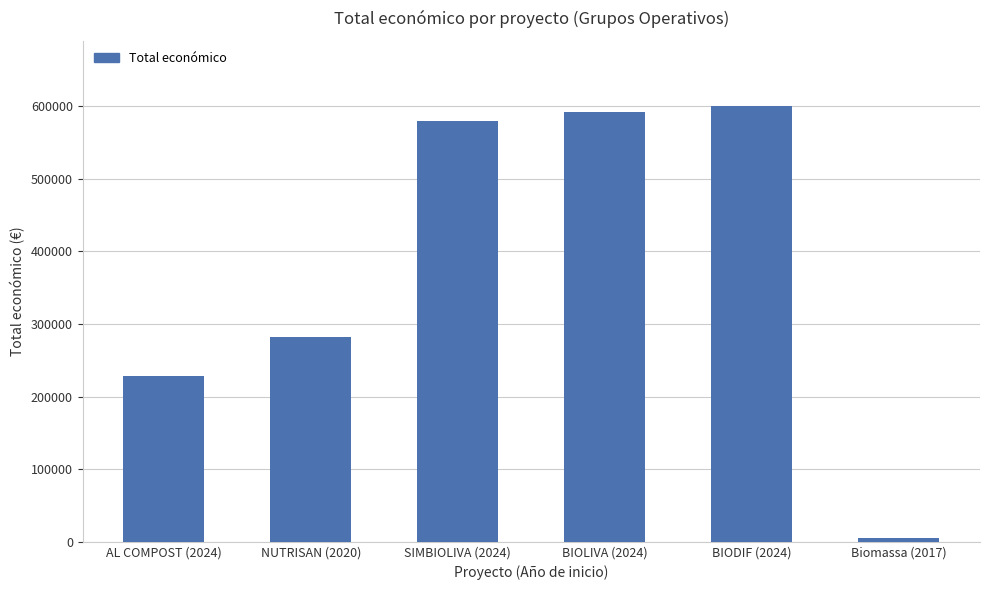

Between NUTRISAN (2020) and BIODIF (2024), which is larger?

BIODIF (2024)